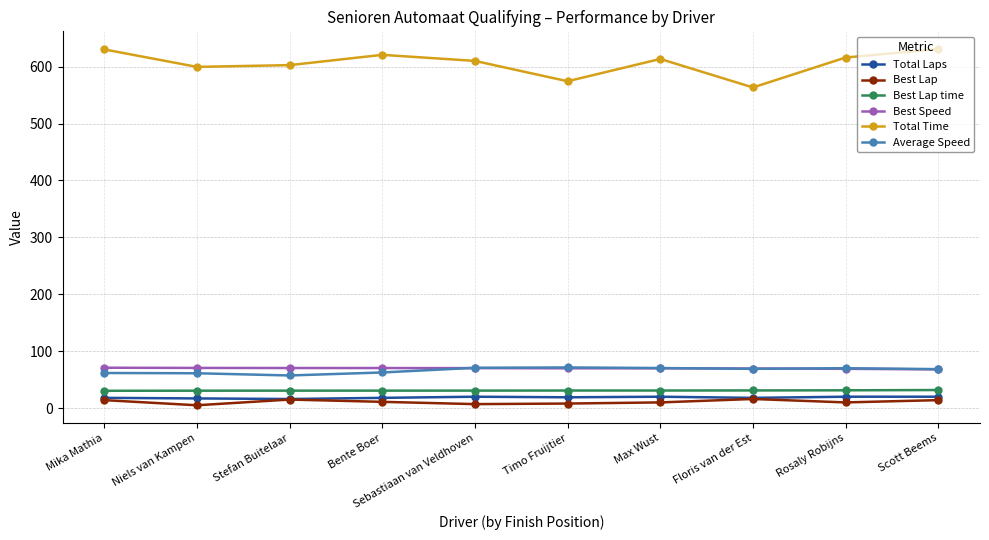

How many lines are shown in the chart?

6